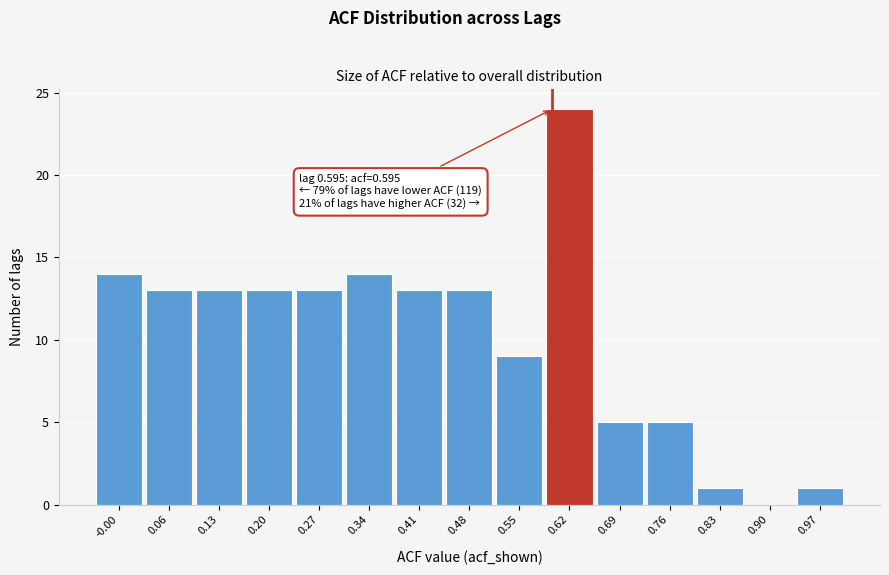

Which range on the x-axis has the tallest bar?

0.58 to 0.65